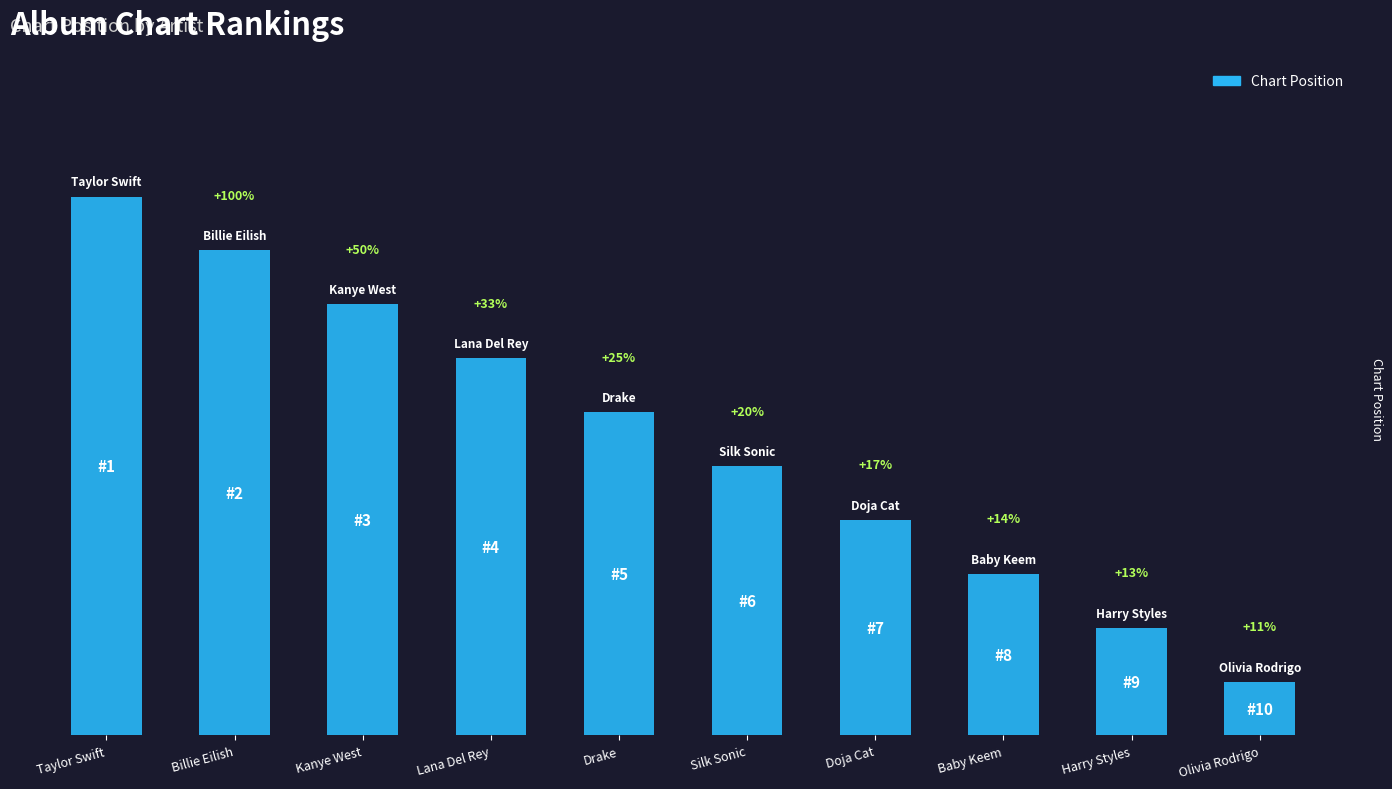

What position from the right is Olivia Rodrigo?

1